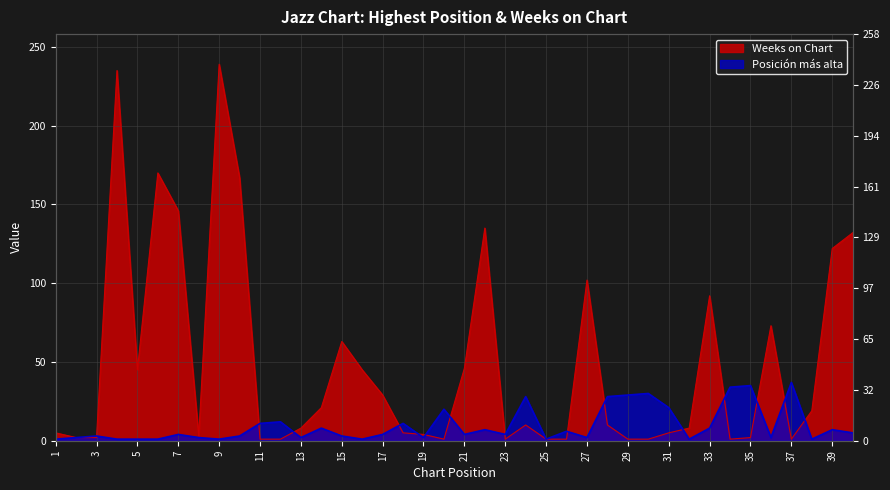

List the series in order of their peak value, lowest first.

Posición más alta, Weeks on Chart